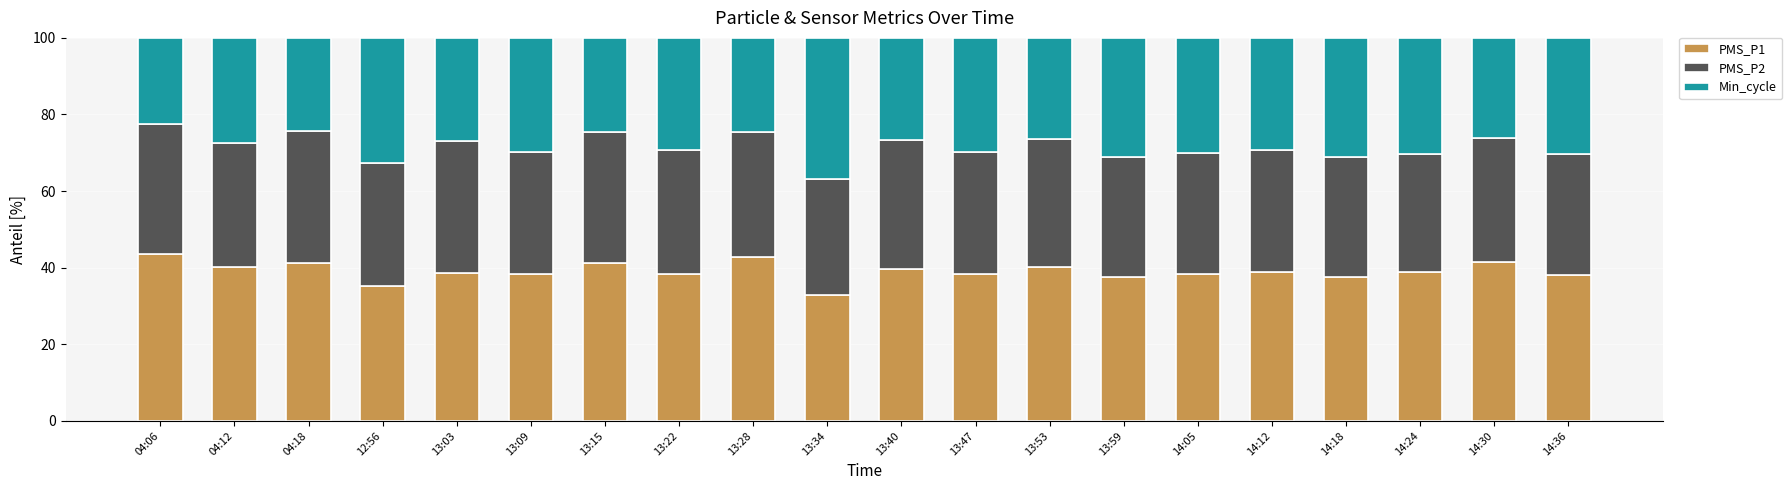

At which label does PMS_P1 reach its minimum?

13:34